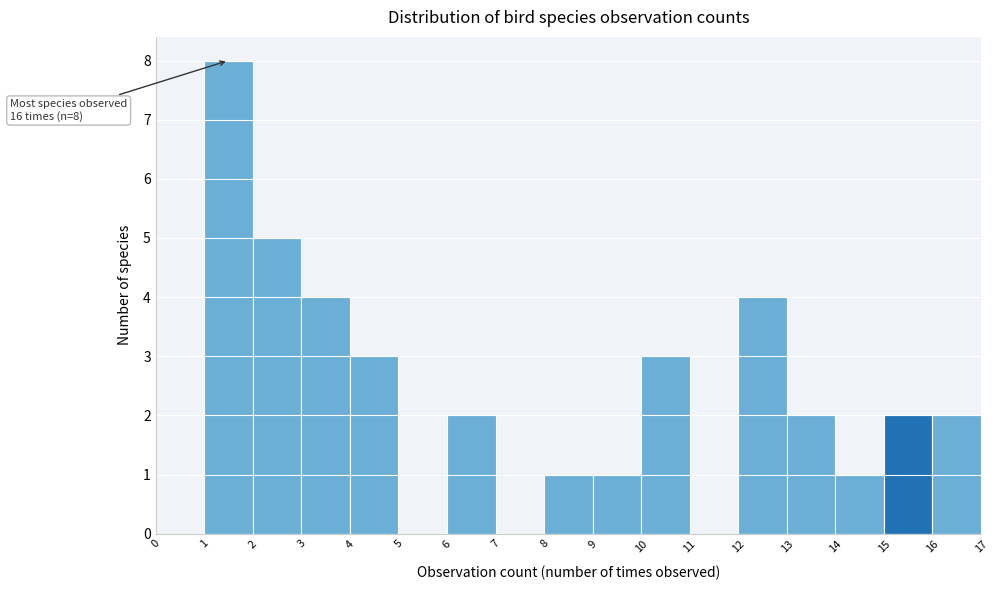

Over which range of the x-axis is the bar tallest?

1 to 2